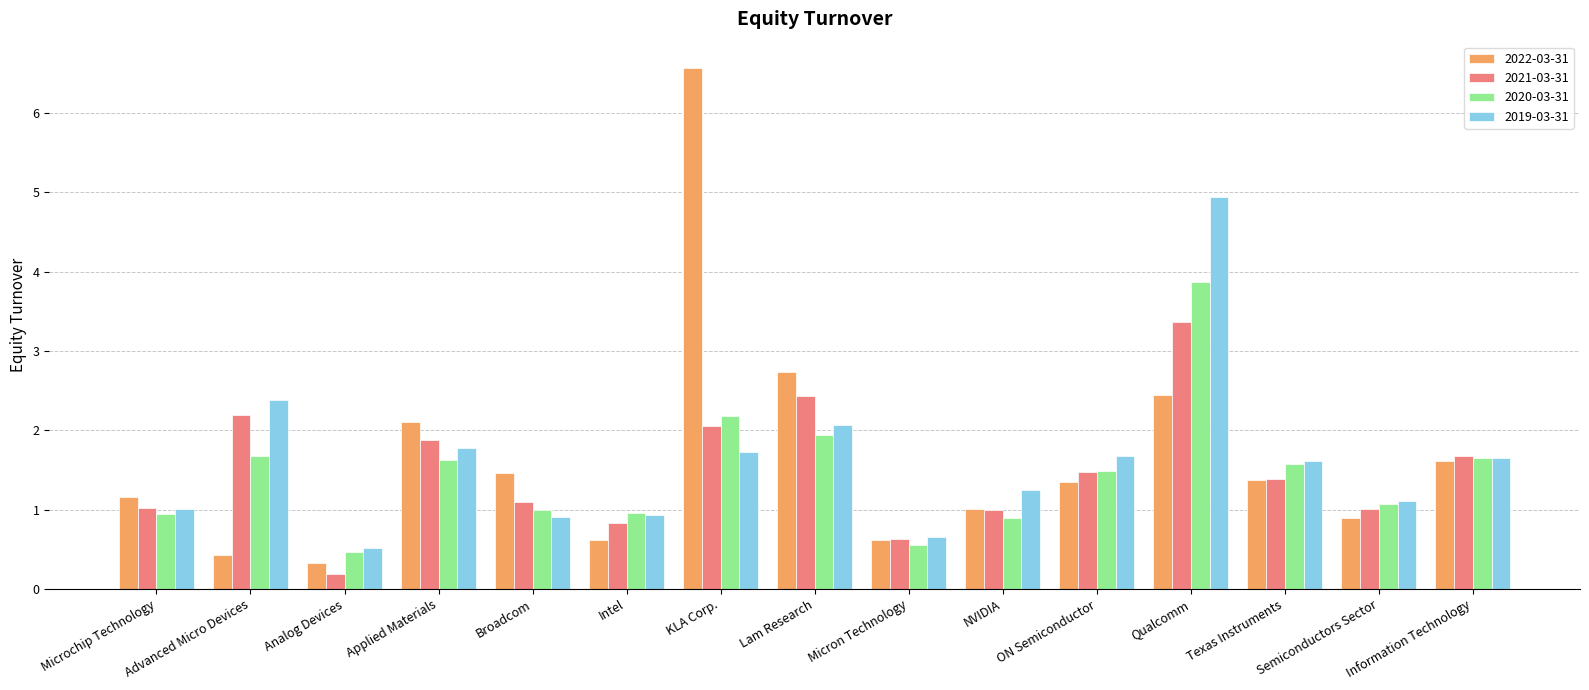

What is the difference between the highest and lowest values at Intel?

0.3